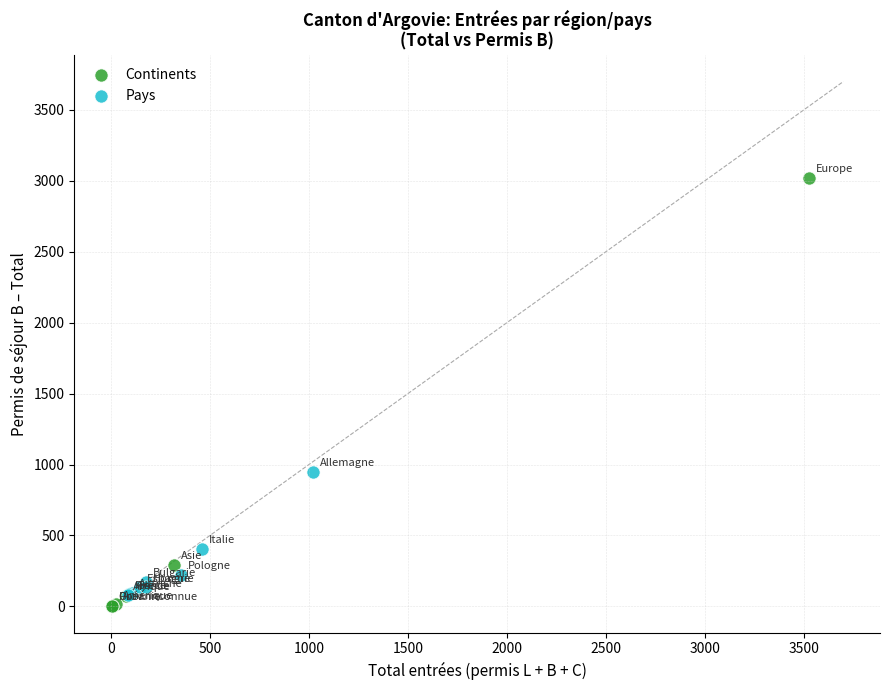

Which series has the widest spread of Y values?

Continents